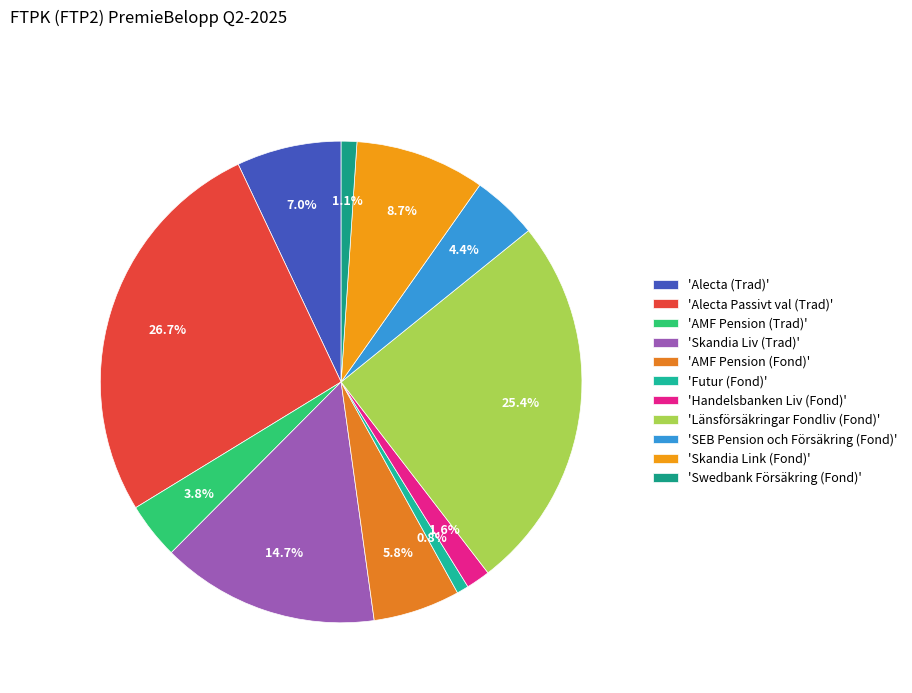

How many segments does this pie chart have?

11